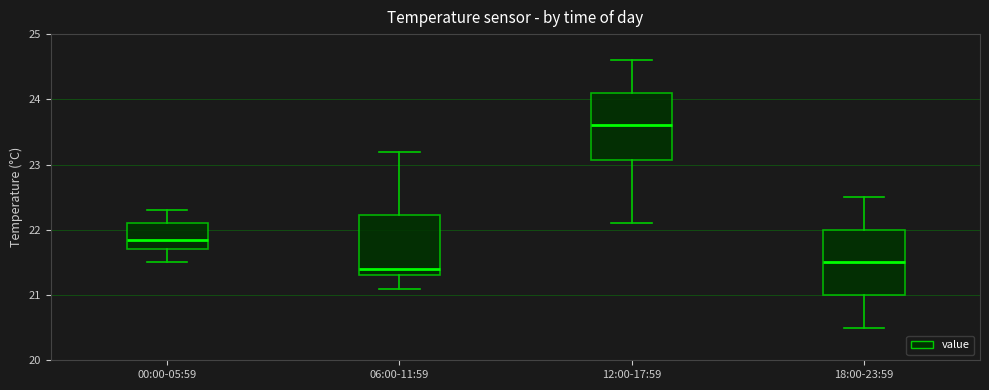

Reading left to right, read every box against the y-axis: the position of its median line, the range the box covers, and the ends of its whiskers. The values are not printed on the chart, so give them approximately, as read against the axis.

00:00-05:59: median 21.9, box 21.7 to 22.1, whiskers 21.5 to 22.3
06:00-11:59: median 21.4, box 21.3 to 22.2, whiskers 21.1 to 23.2
12:00-17:59: median 23.6, box 23.1 to 24.1, whiskers 22.1 to 24.6
18:00-23:59: median 21.5, box 21.0 to 22.0, whiskers 20.5 to 22.5